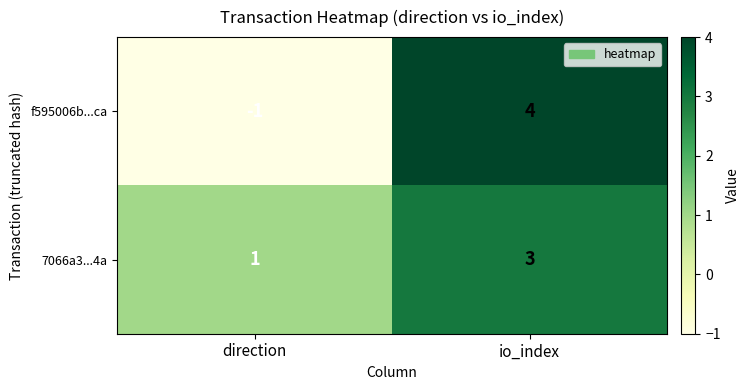

Where is 7066a3...4a nearest to the value 2?

direction